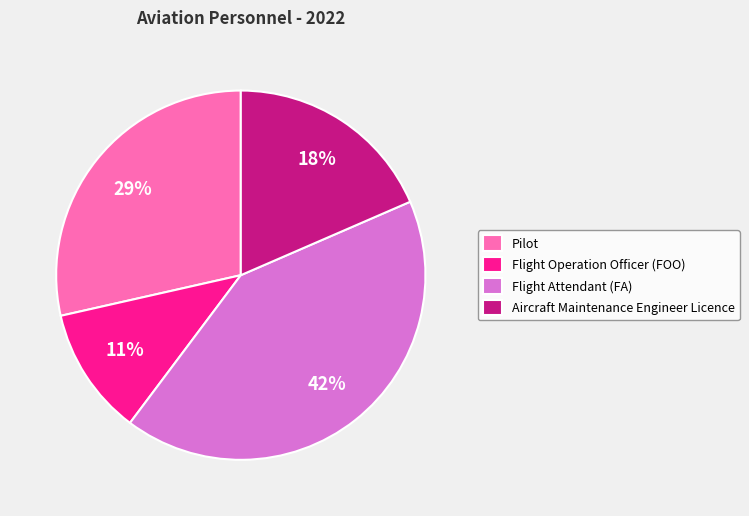

True or false: Pilot accounts for 22% of the total.

False